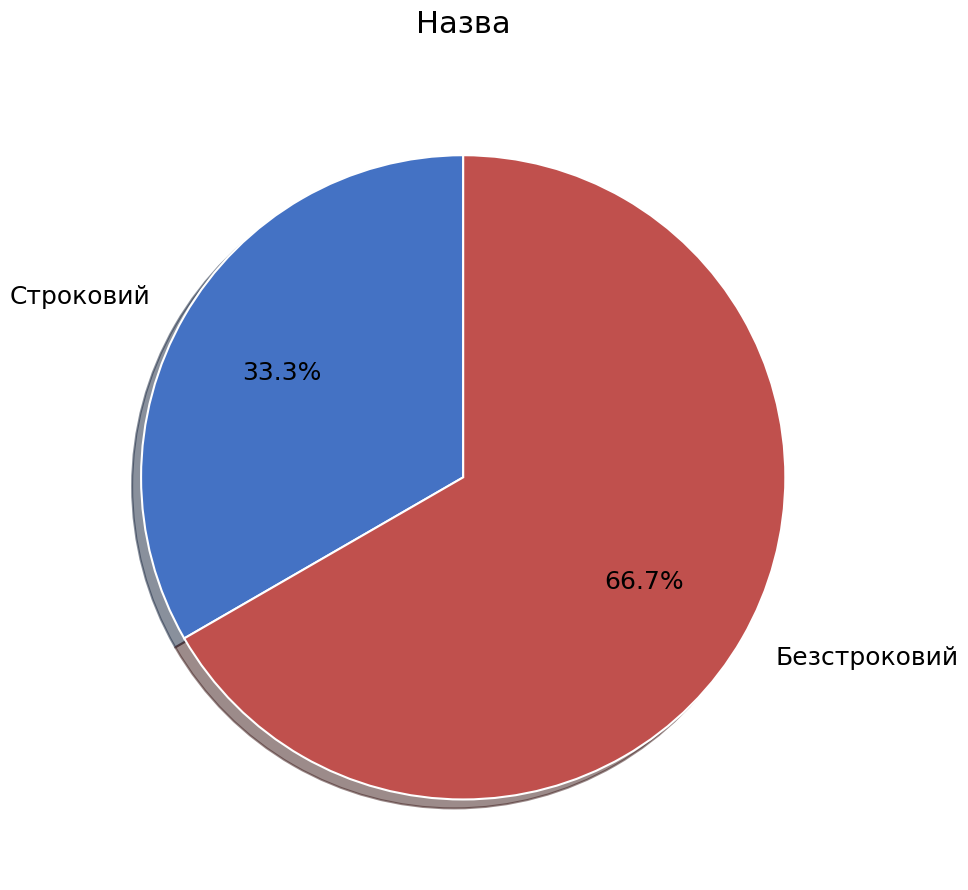

Which slice is the largest?

Безстроковий